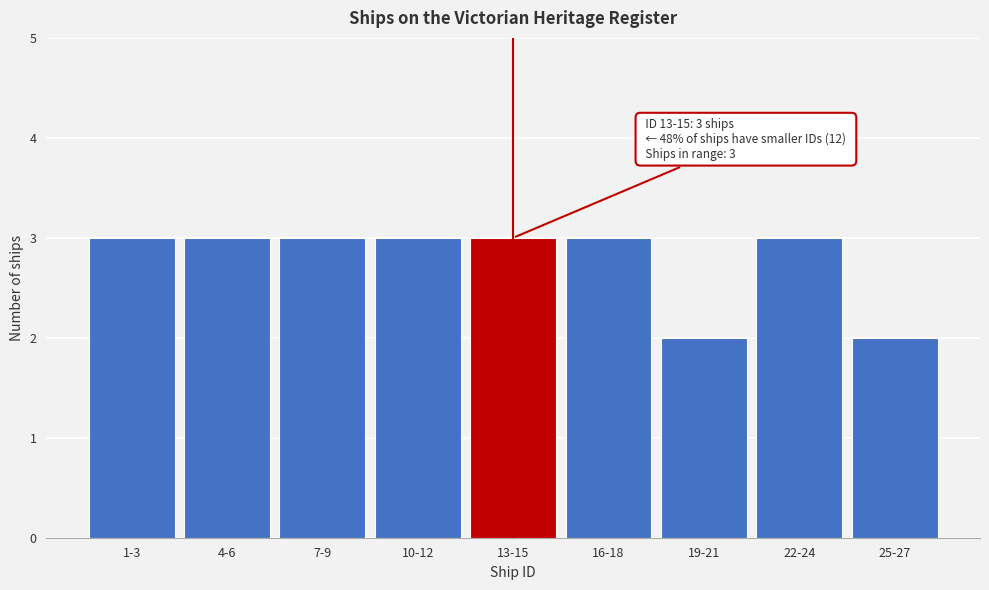

Reading left to right, extract all data points from this chart.

1-3=3	4-6=3	7-9=3	10-12=3	13-15=3	16-18=3	19-21=2	22-24=3	25-27=2